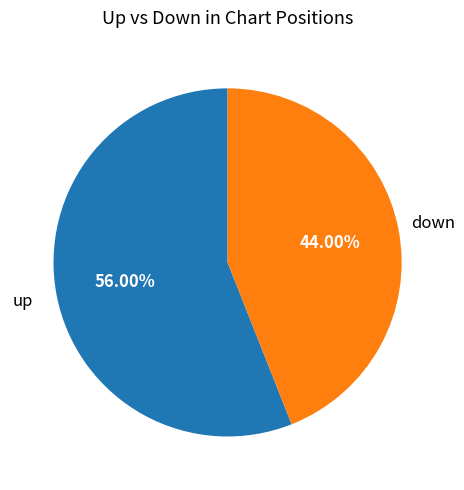

Does any single category account for the majority?

Yes